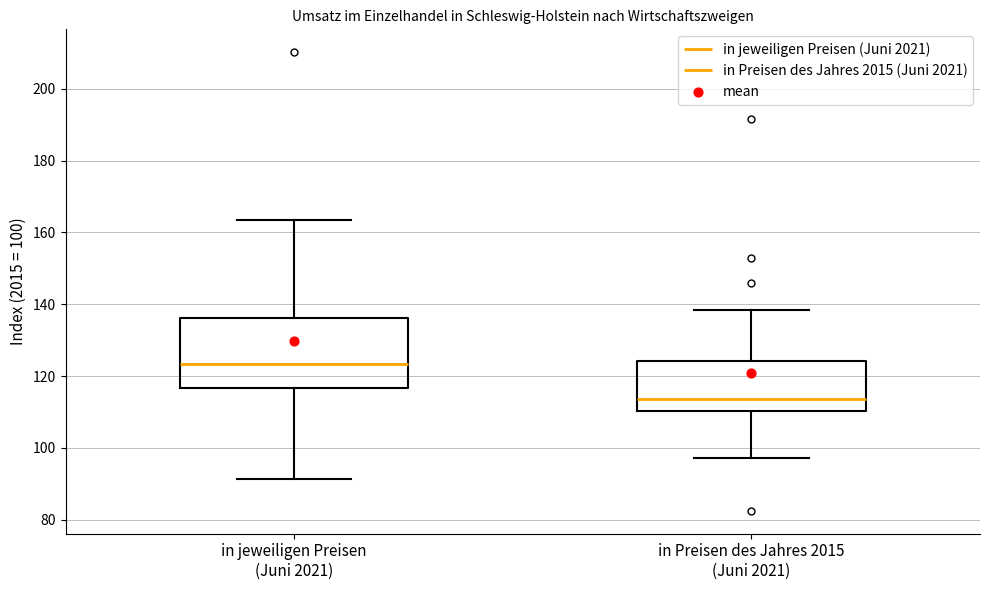

Which box has the lowest median line?

in Preisen des Jahres 2015 (Juni 2021)